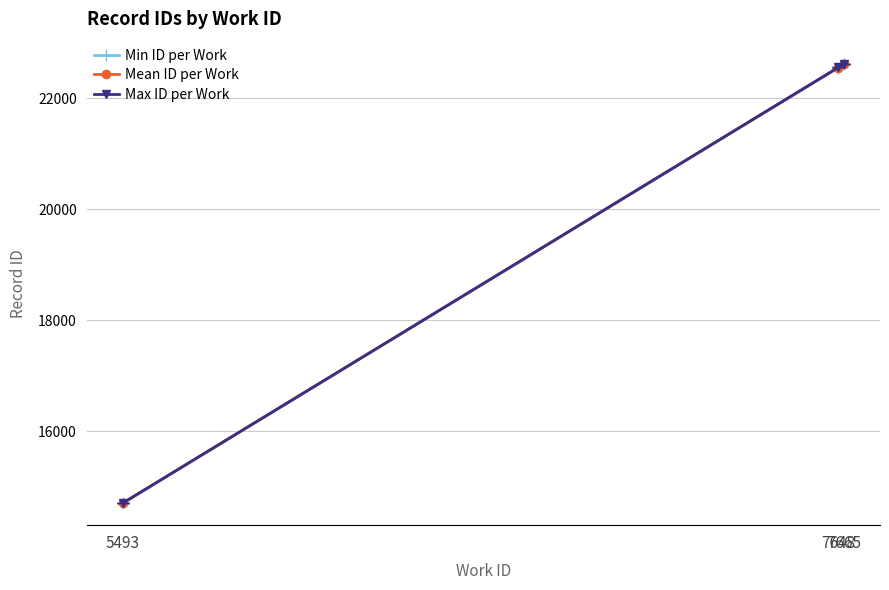

What is the average value of the Mean ID per Work series?

19960.2